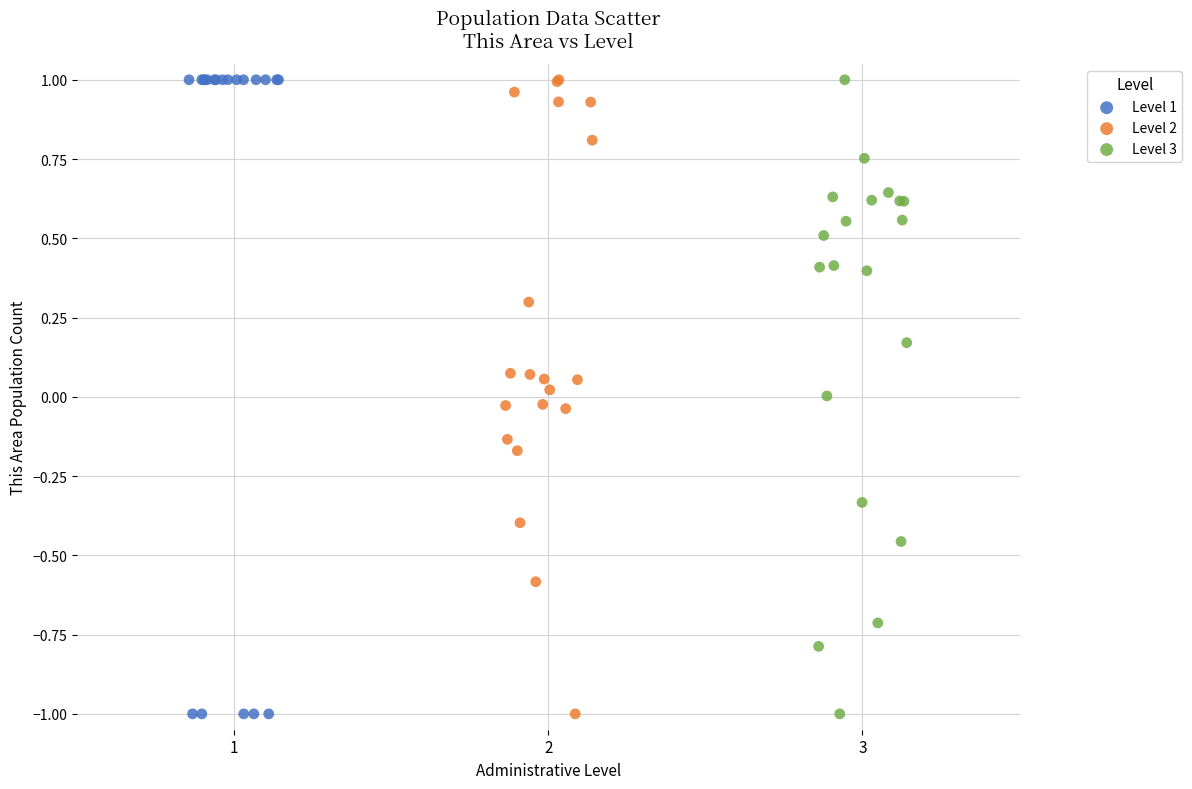

What are all the series names shown in the legend?

Level 1, Level 2, Level 3